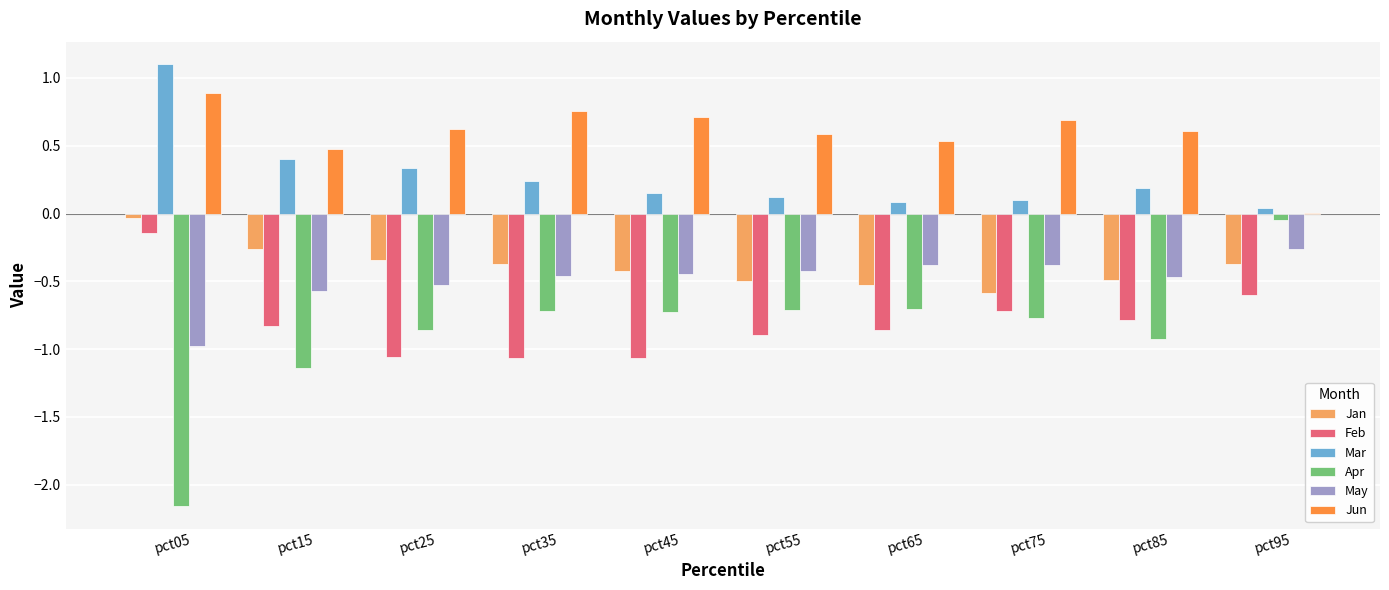

The value of Jan at pct95 is -0.4. True or false?

True